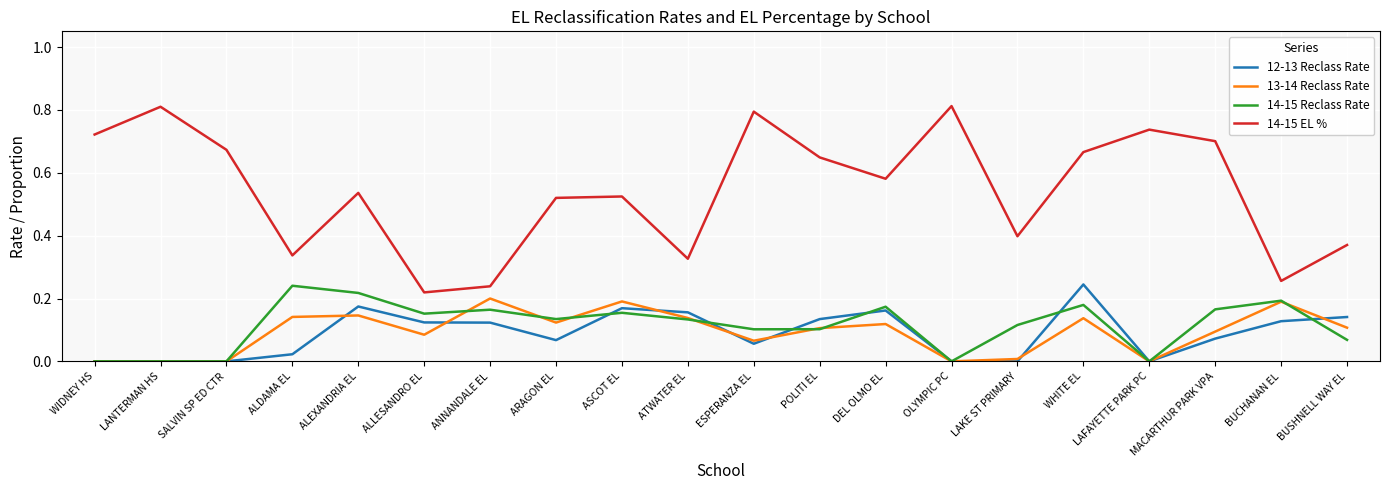

Count the number of categories in the chart.

20